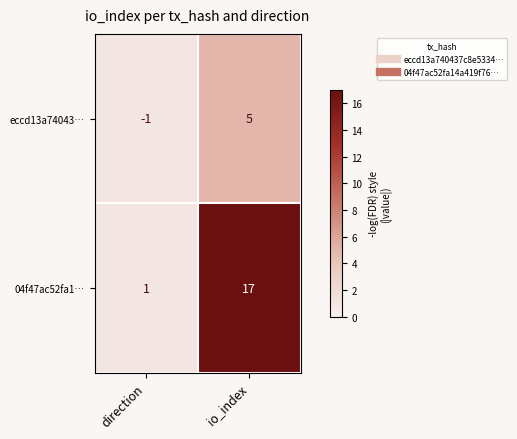

Rank the series by their maximum value, from lowest to highest.

eccd13a74043…, 04f47ac52fa1…